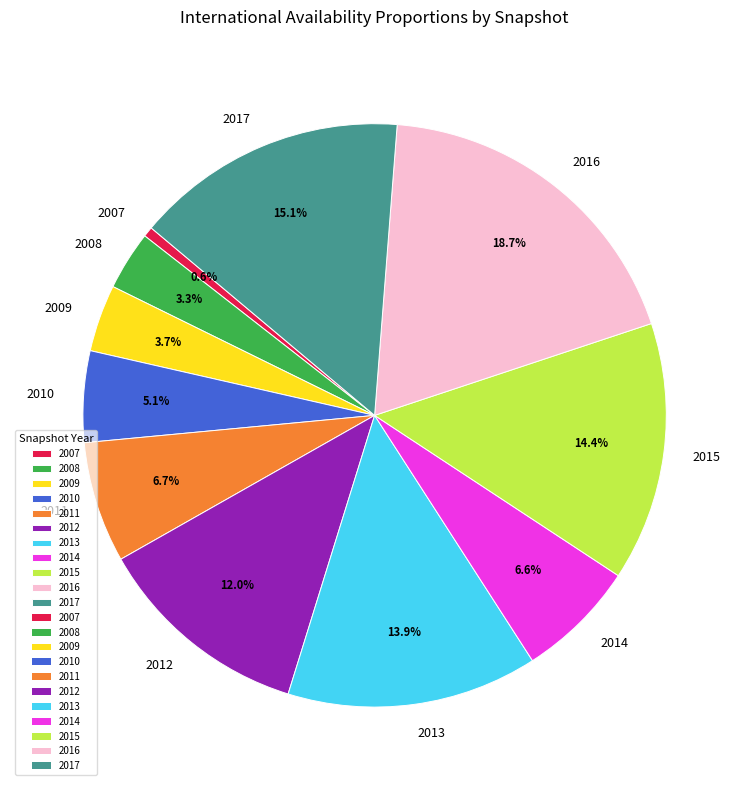

Is there any slice that represents more than half of the pie?

No